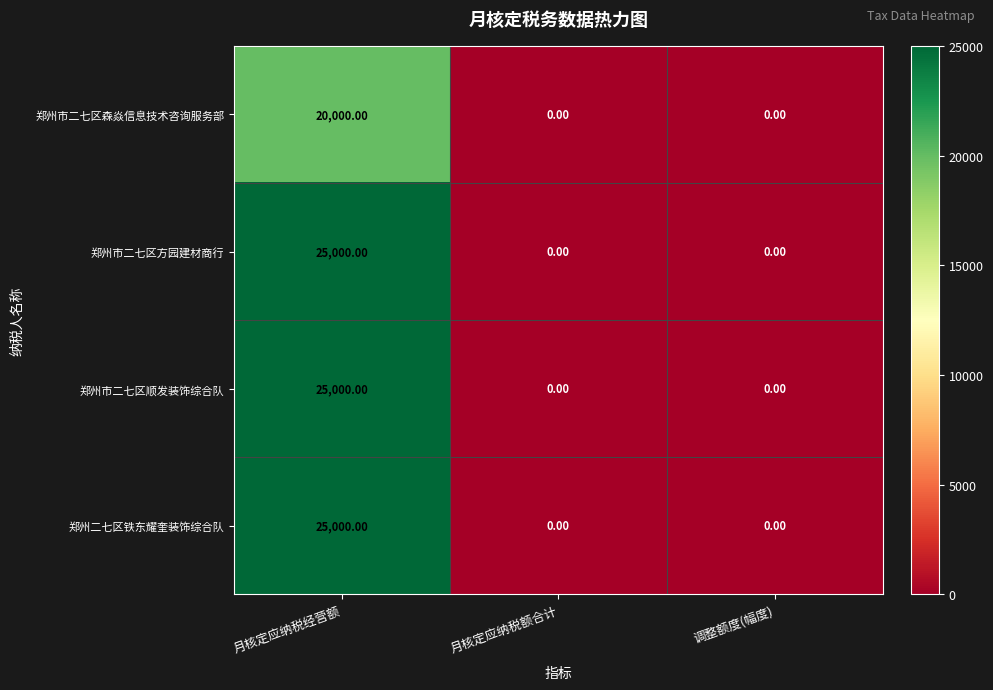

What is the spread (max minus min) of values at 月核定应纳税经营额?

5000